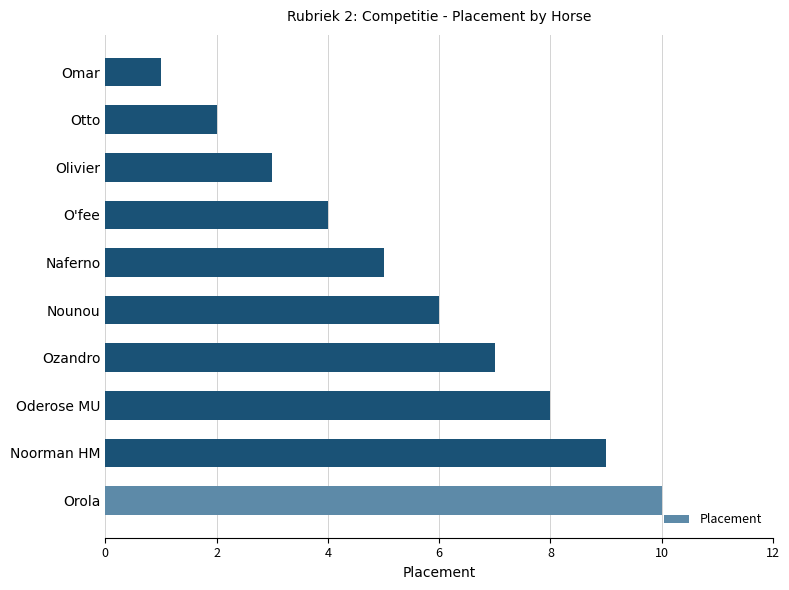

Reading bottom to top, what are all the values shown in this chart?

Orola=10	Noorman HM=9	Oderose MU=8	Ozandro=7	Nounou=6	Naferno=5	O'fee=4	Olivier=3	Otto=2	Omar=1